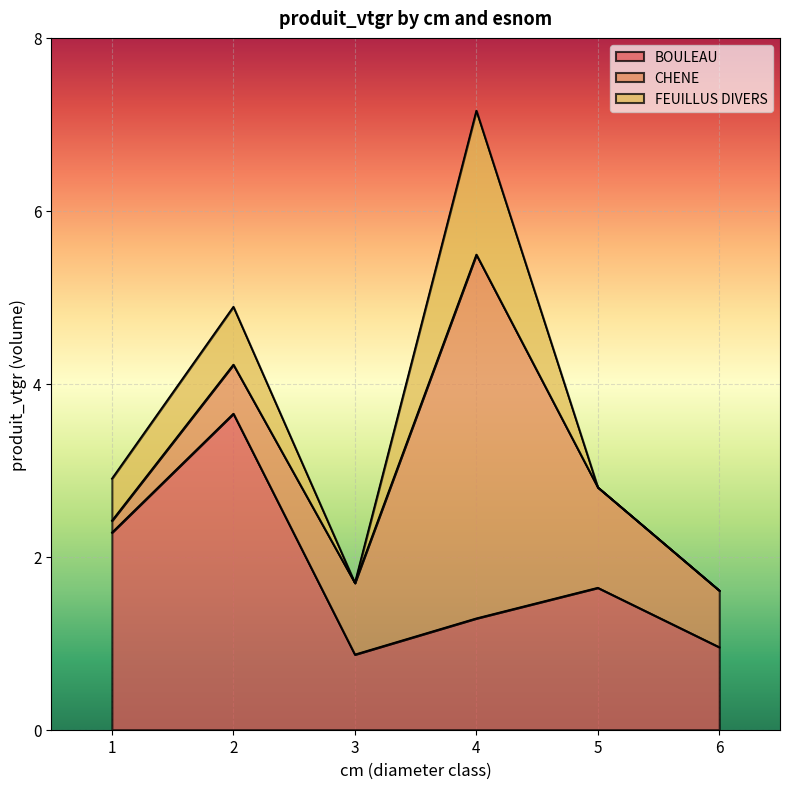

The CHENE series shows 0.6 at 2. True or false?

True